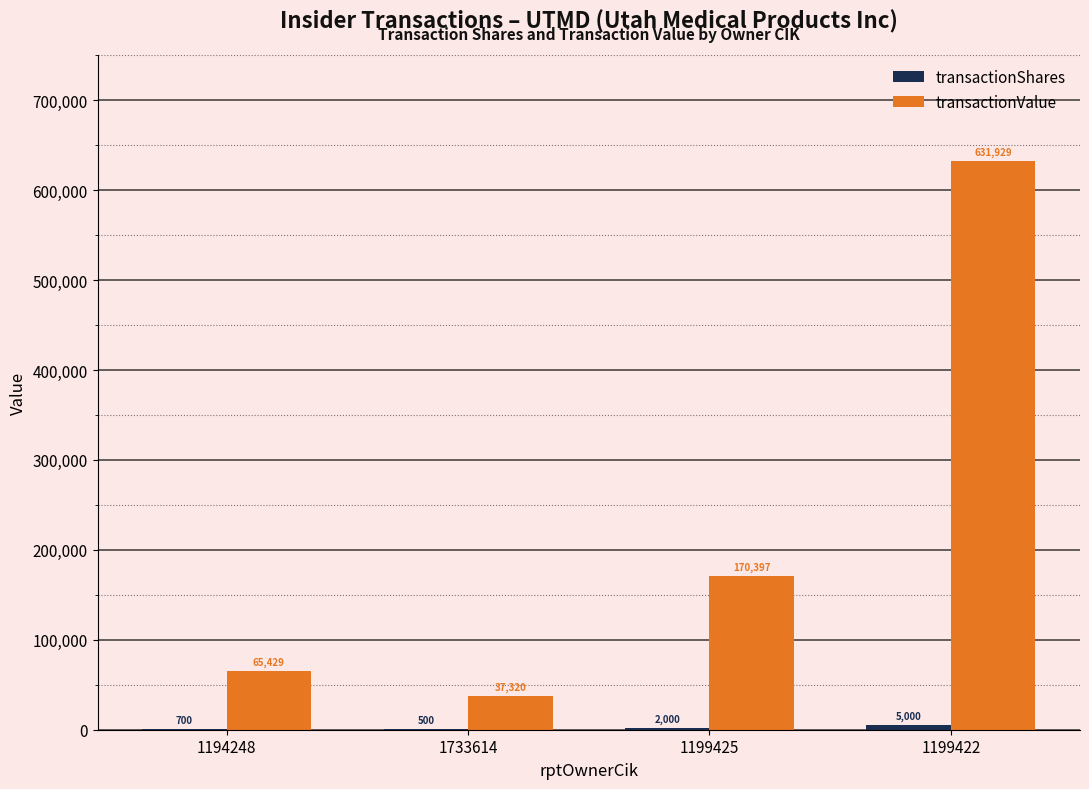

Where is transactionValue nearest to the value 334624?

1199425